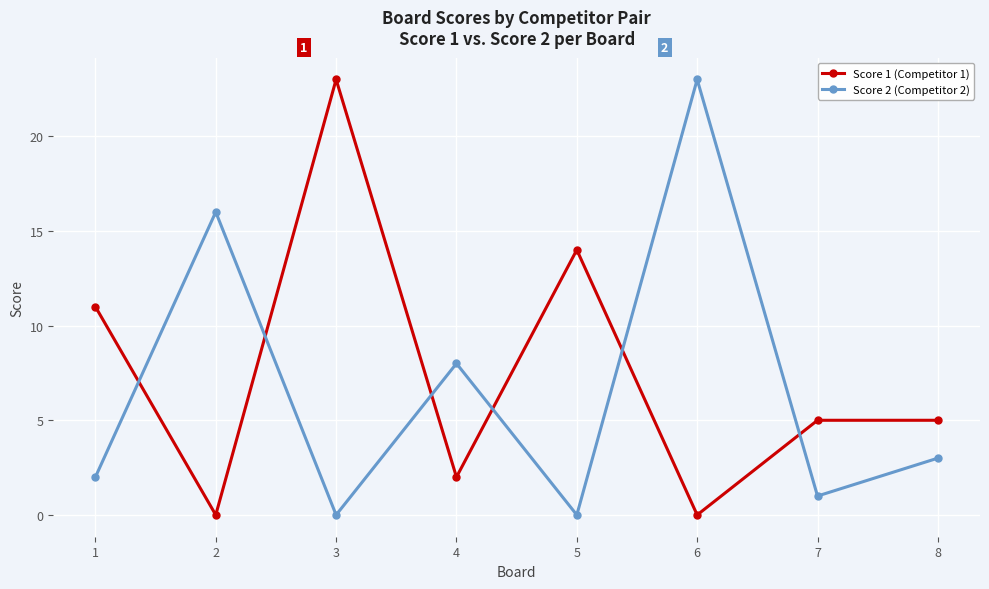

Where does the Score 1 (Competitor 1) series first go above 5?

1